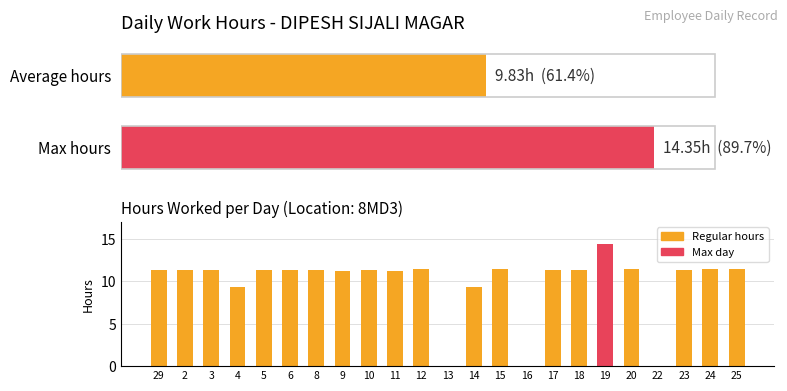

What is the approximate value at 29?

11.4